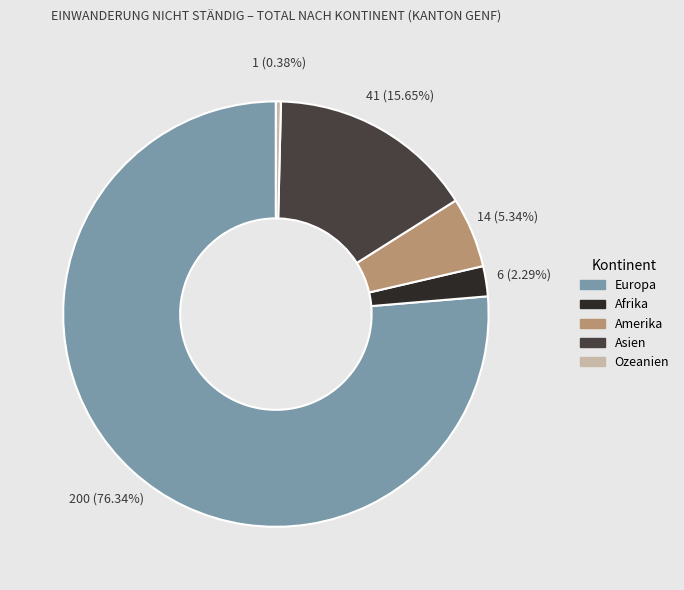

Is there any slice that represents more than half of the pie?

Yes